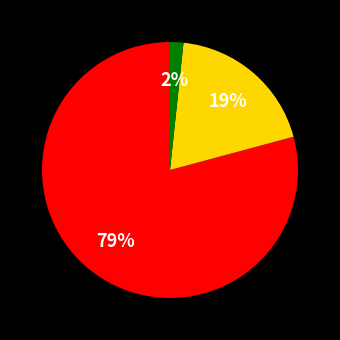

To the nearest percent, what is the average slice percentage?

33%